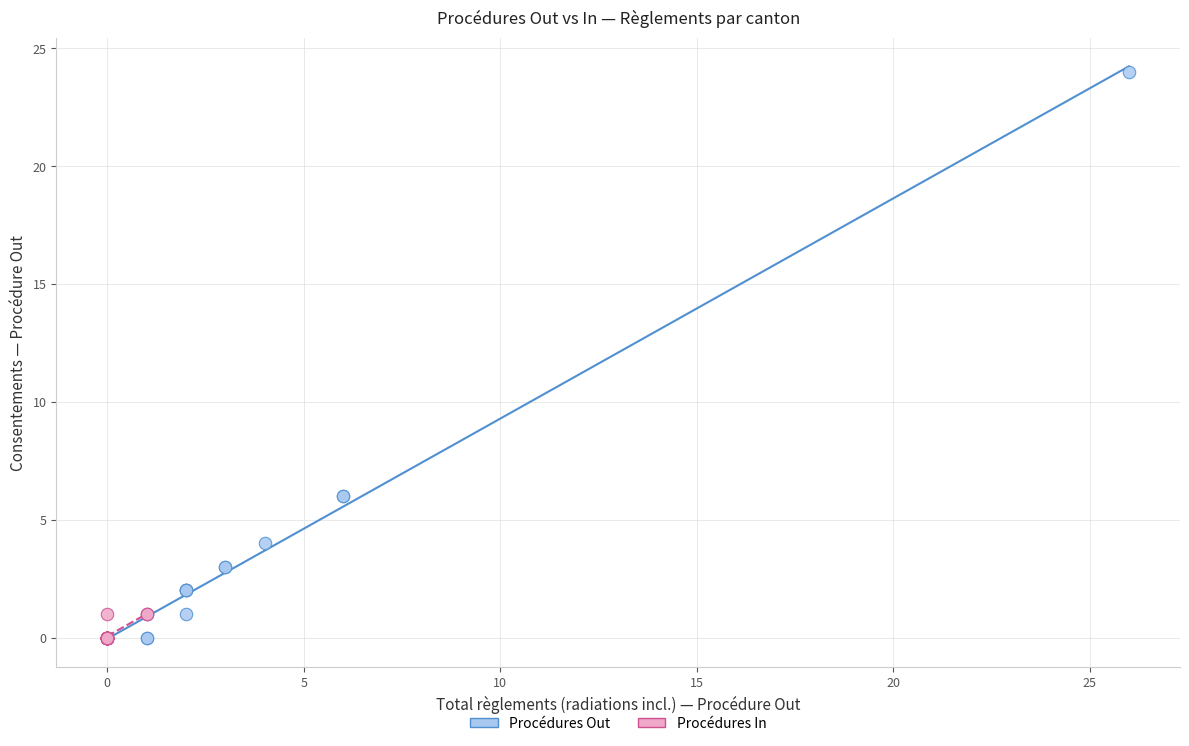

What are all the series names shown in the legend?

Procédures Out, Procédures In